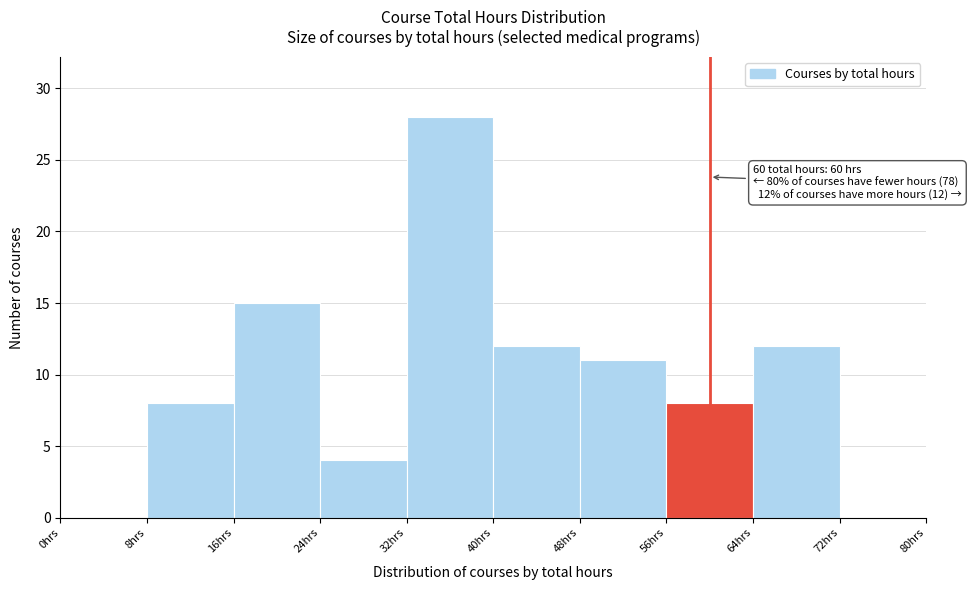

Which range on the x-axis has the tallest bar?

32 to 40